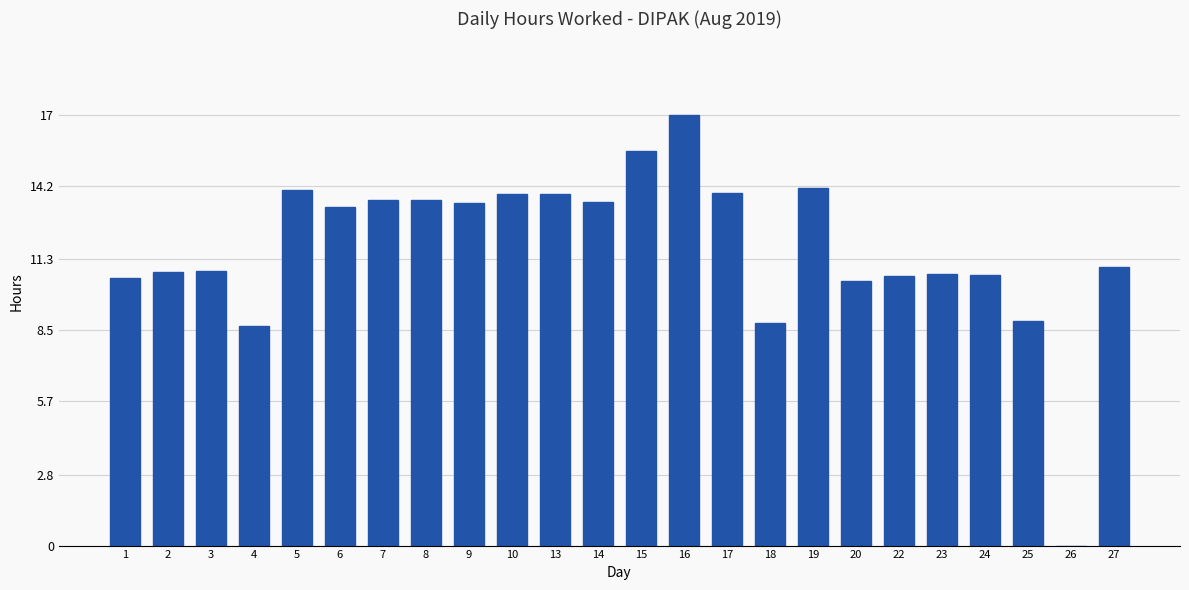

At which label does the data first exceed 13?

5